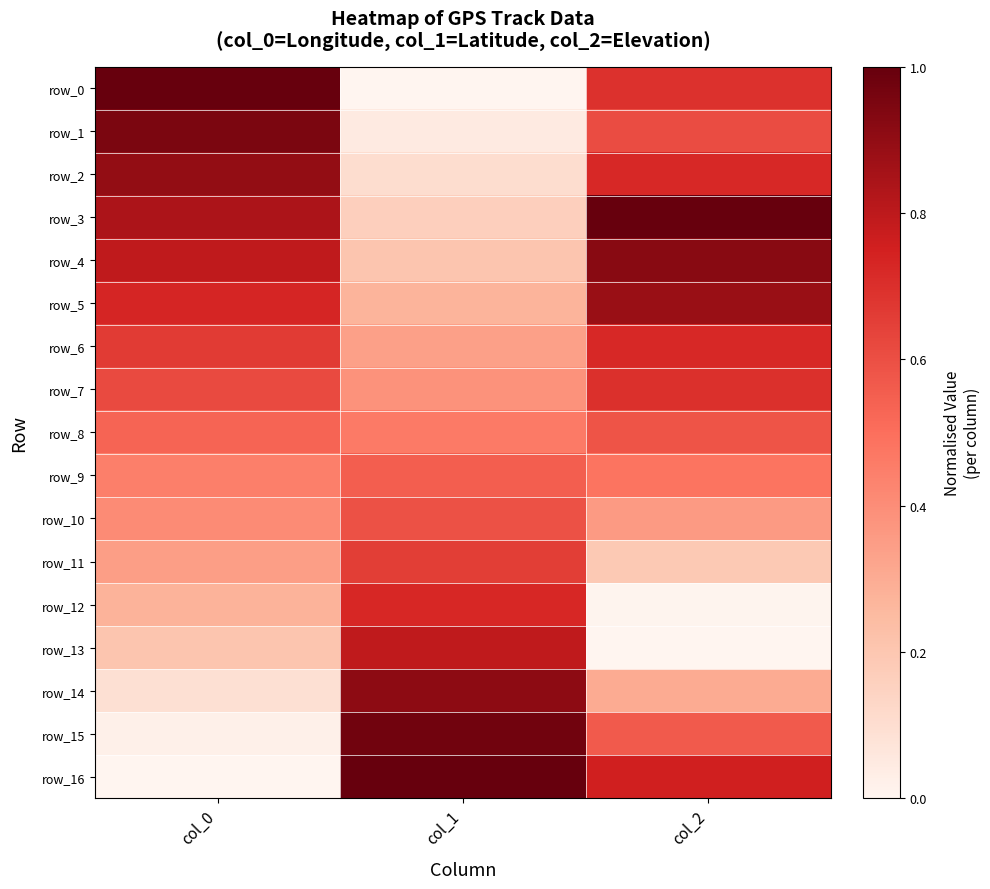

At which category is the sum across all series the highest?

col_2